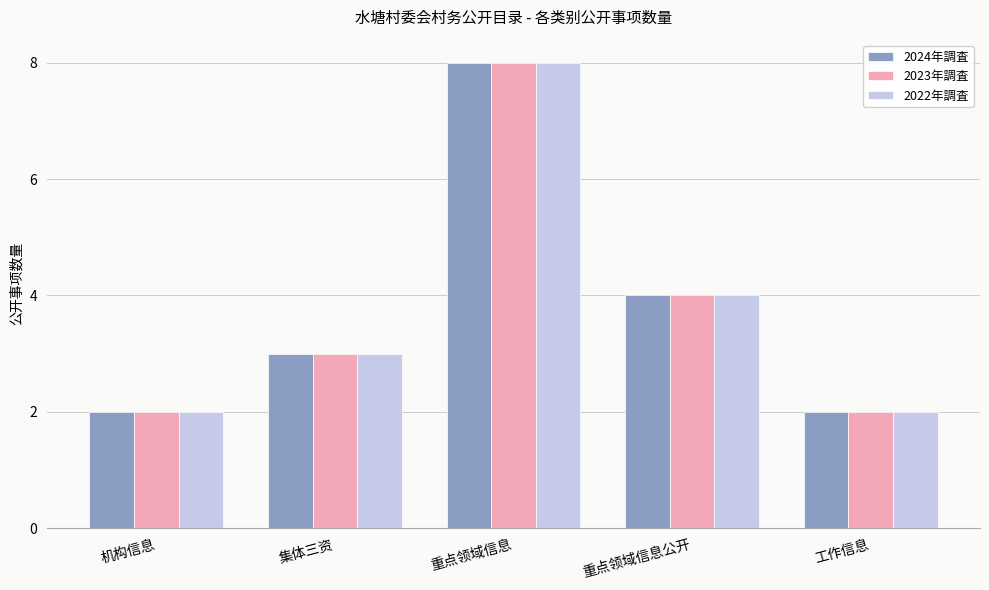

Read the 2024年調査 value at 重点领域信息.

8